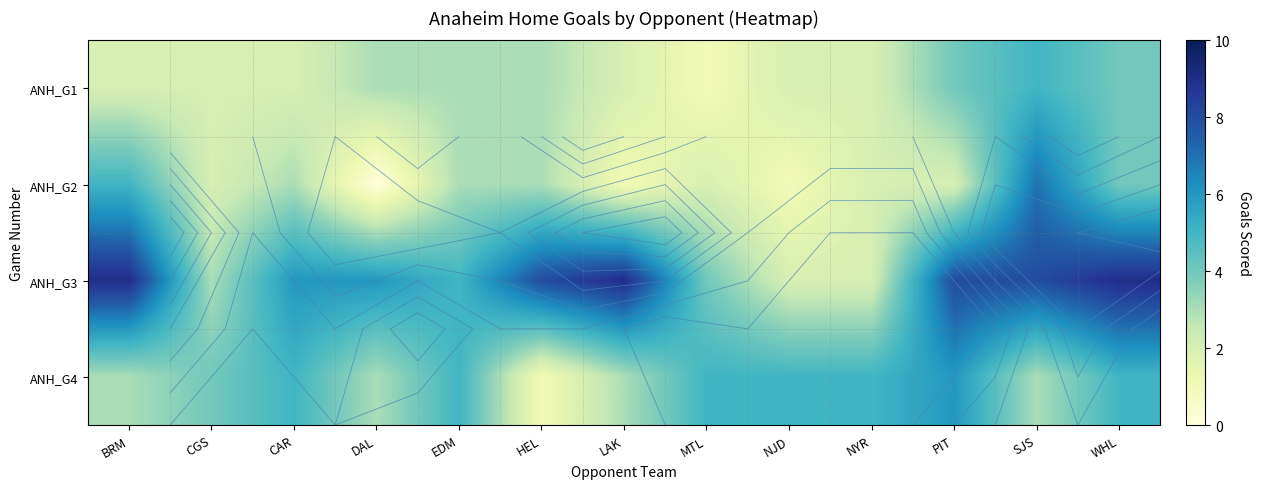

What is the difference between the highest and lowest values at DAL?

6